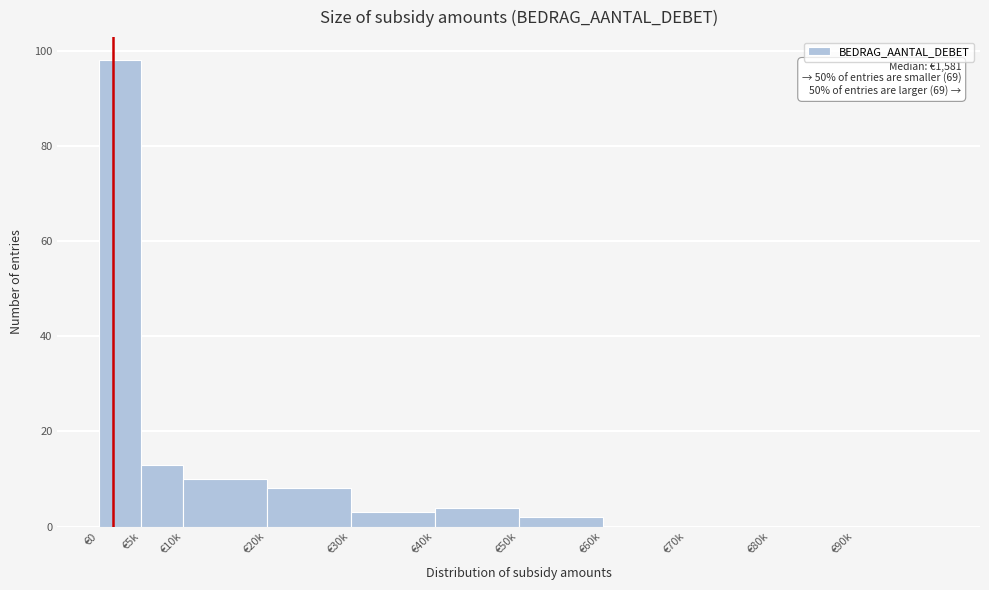

Reading left to right, transcribe all the data shown in this chart.

€0=98	€5k=13	€10k=10	€20k=8	€30k=3	€40k=4	€50k=2	€60k=0	€70k=0	€80k=0	€90k=0